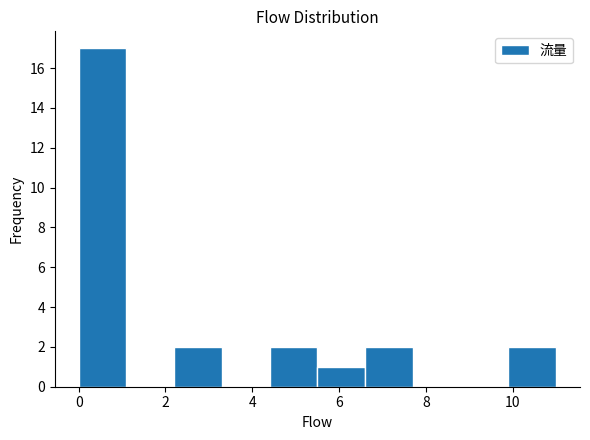

How tall is the bar that spans 4.4 to 5.5 on the x-axis? Neither the bar edges nor the heights are printed on the chart, so give them approximately, as read against the axes.

2